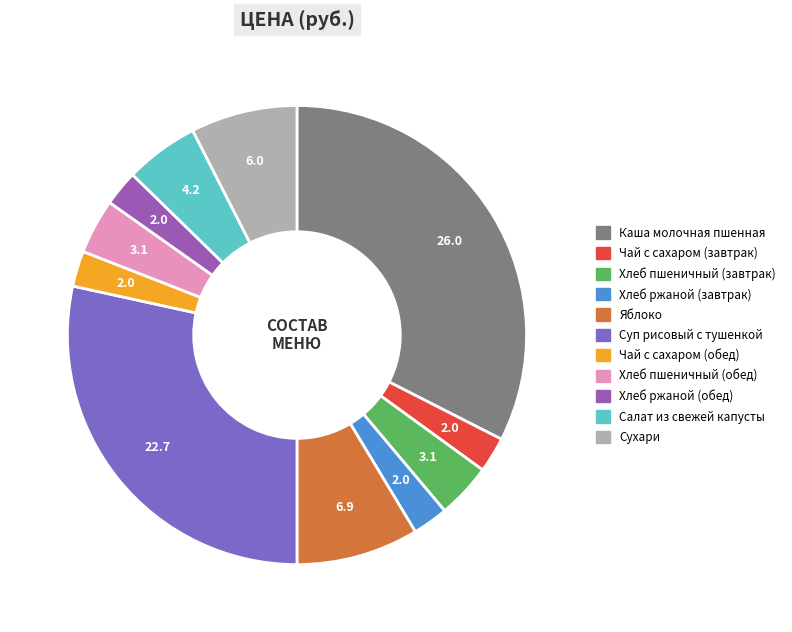

Do Чай с сахаром (завтрак) and Чай с сахаром (обед) together represent more than half of the pie?

No